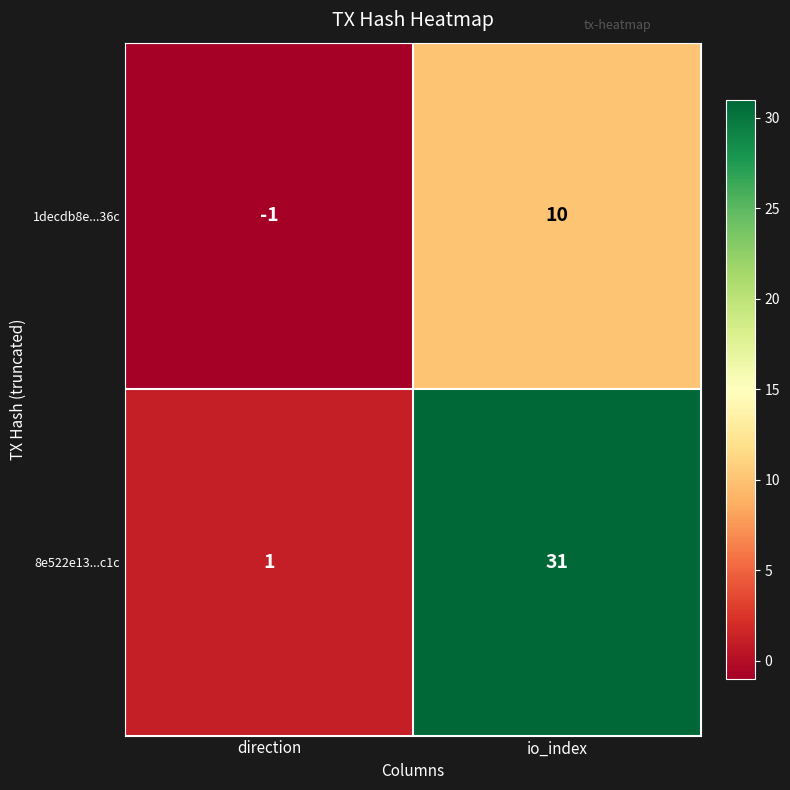

Which category has the lowest value in the 1decdb8e...36c series?

direction